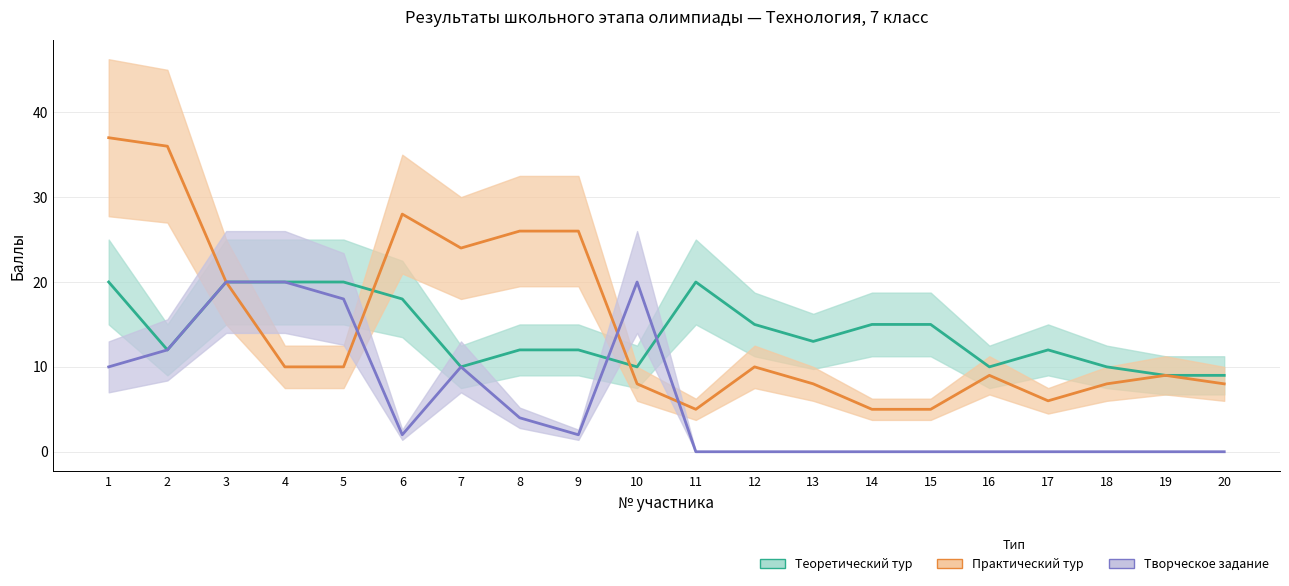

What is the total value across all series at 2?

60